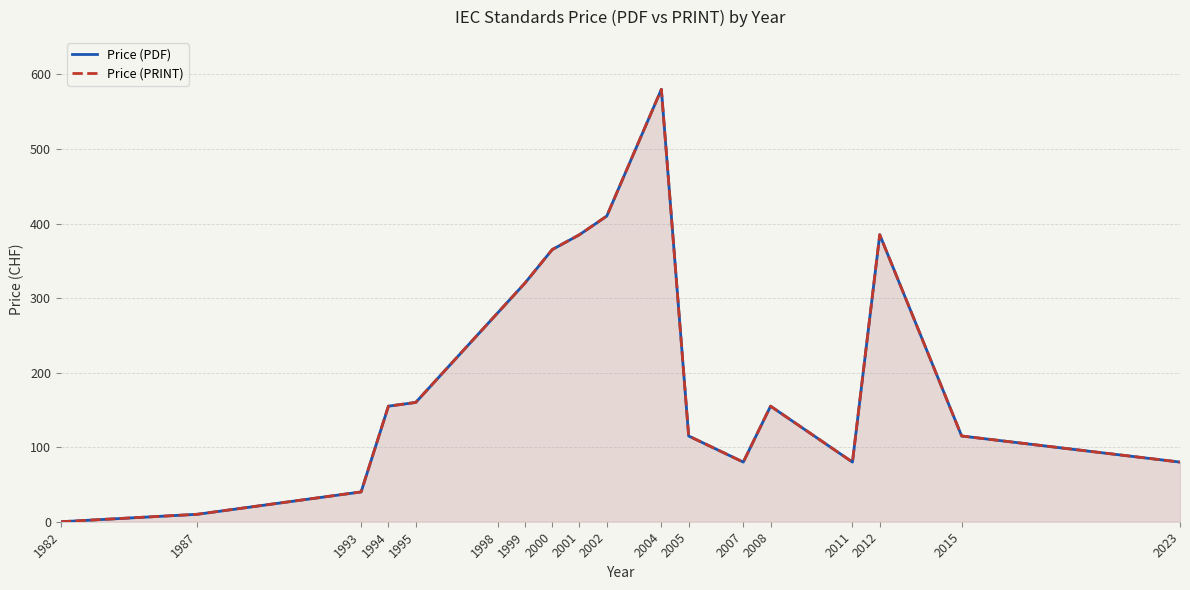

True or false: Price (PDF) has a value of 10 at 1987.

True